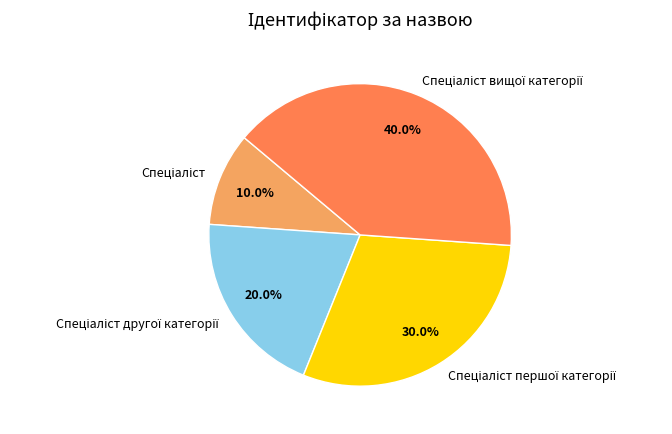

How many slices are in this pie chart?

4